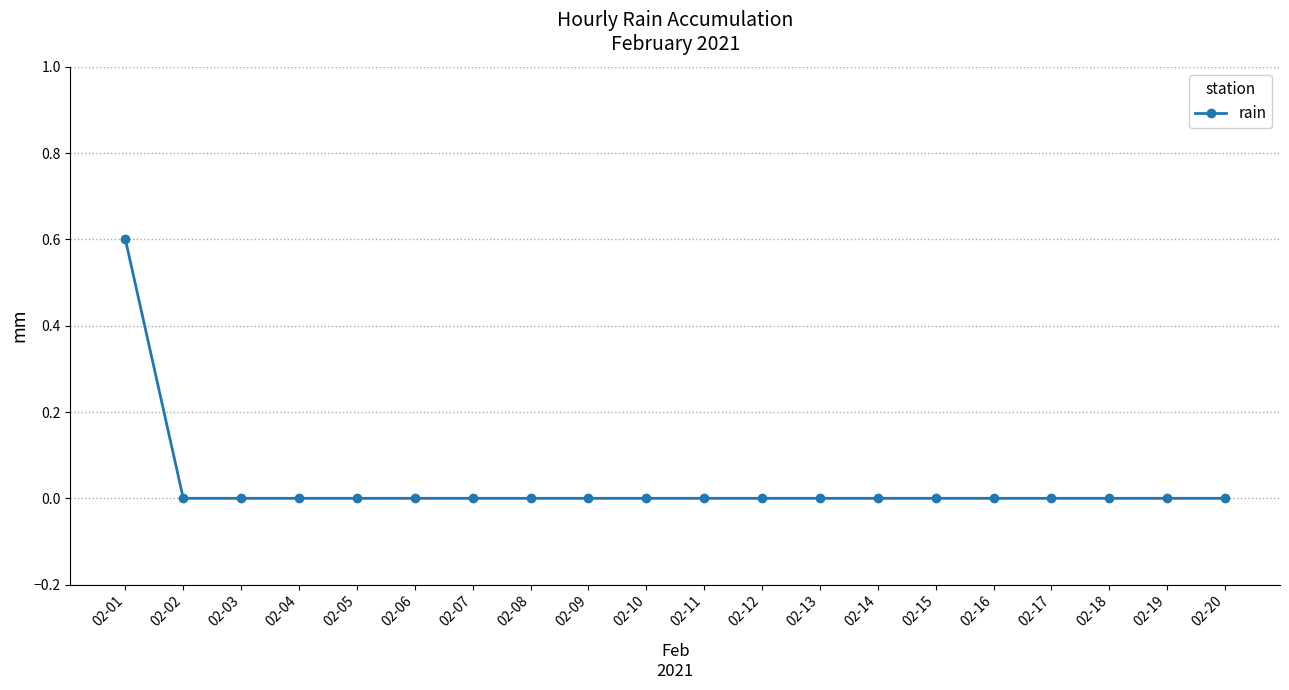

What is the difference between the maximum and minimum values?

0.6